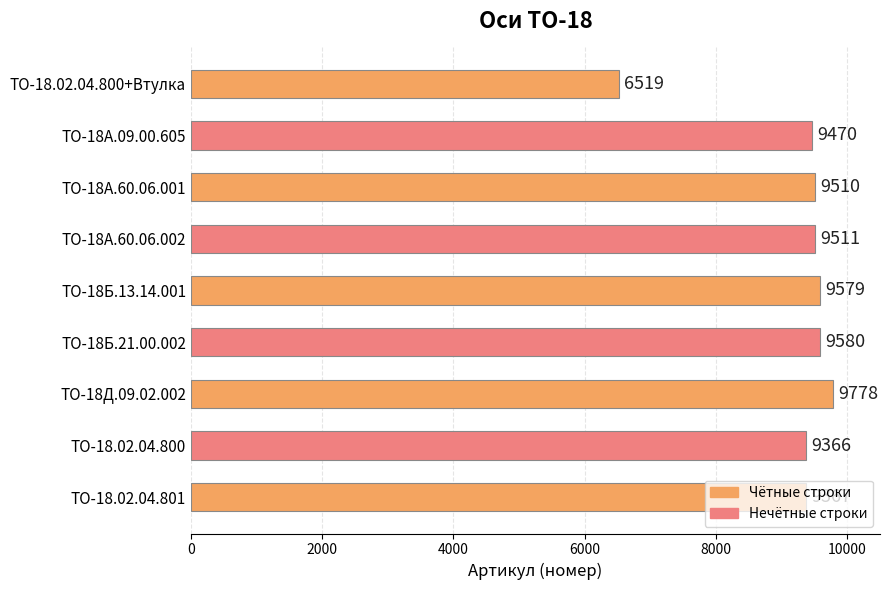

The value at ТО-18А.60.06.002 is 9511. True or false?

True